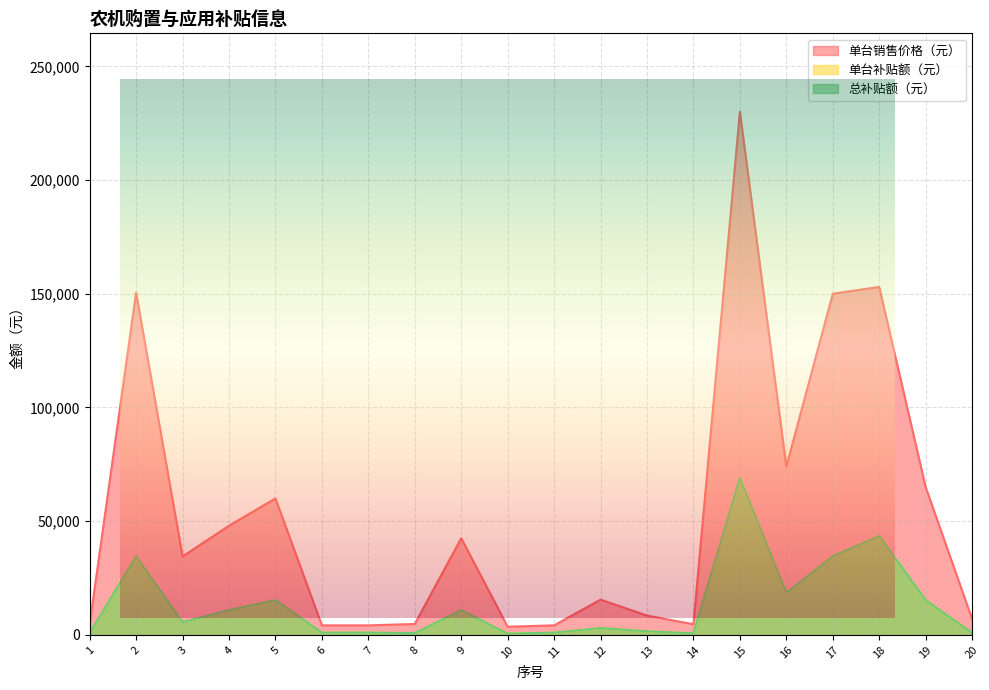

True or false: 单台销售价格（元） and 单台补贴额（元） cross at least once.

False